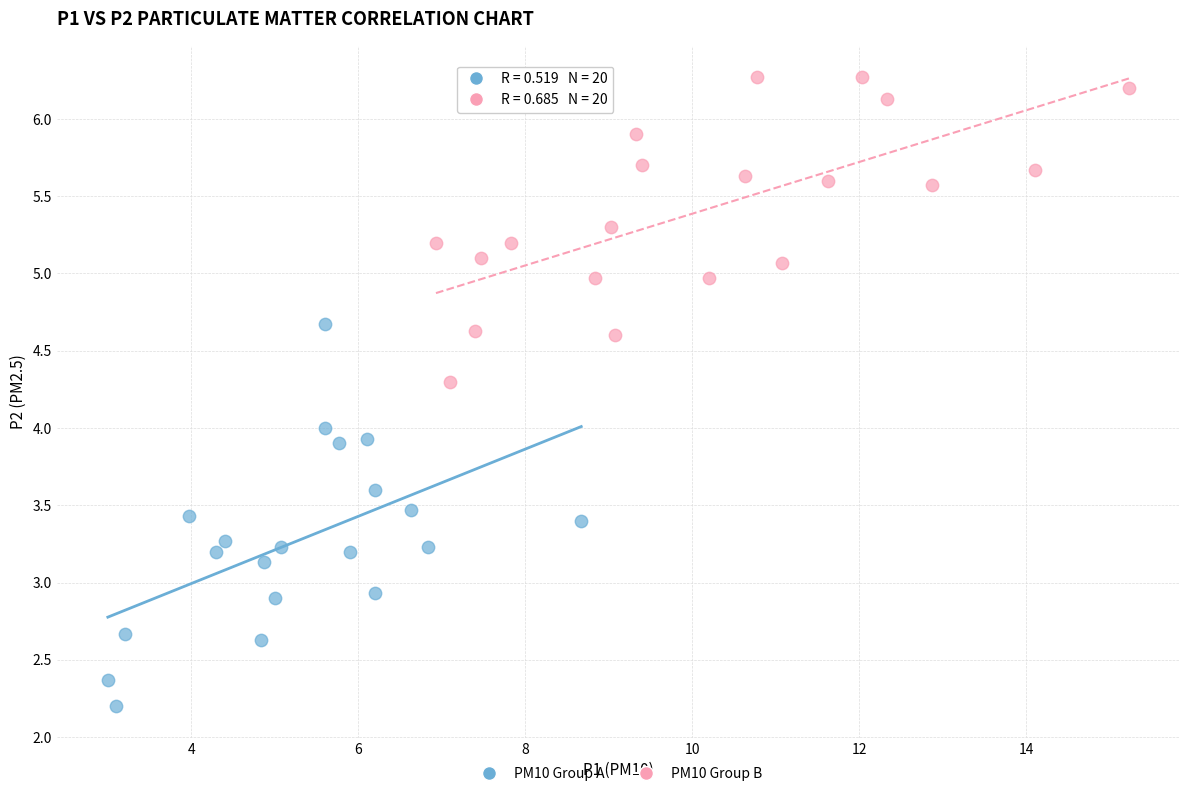

Which series reaches the maximum Y coordinate?

PM10 Group B